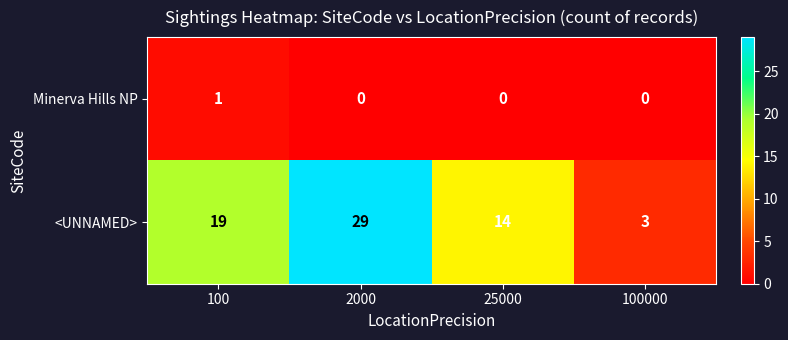

Reading right to left, list all the values displayed in this chart.

Minerva Hills NP: 100000=0	25000=0	2000=0	100=1
<UNNAMED>: 100000=3	25000=14	2000=29	100=19